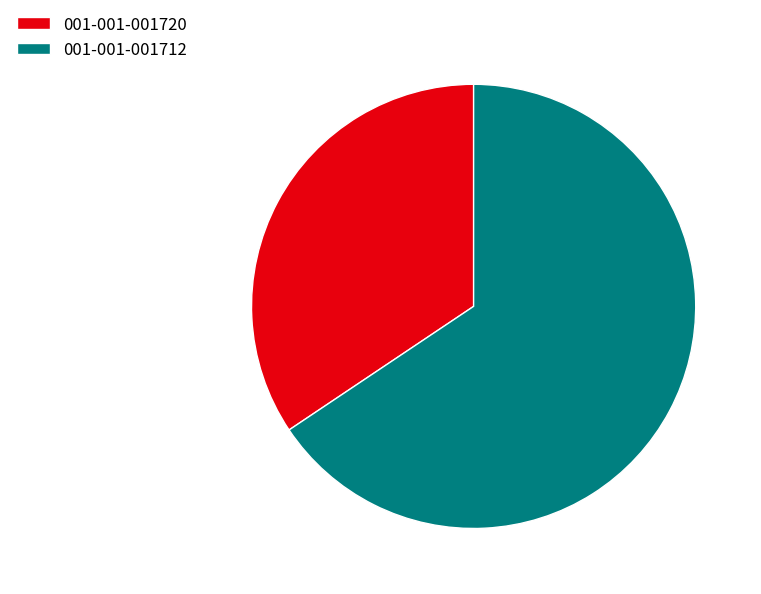

Is the sum of 001-001-001712 and 001-001-001720 greater than half?

Yes